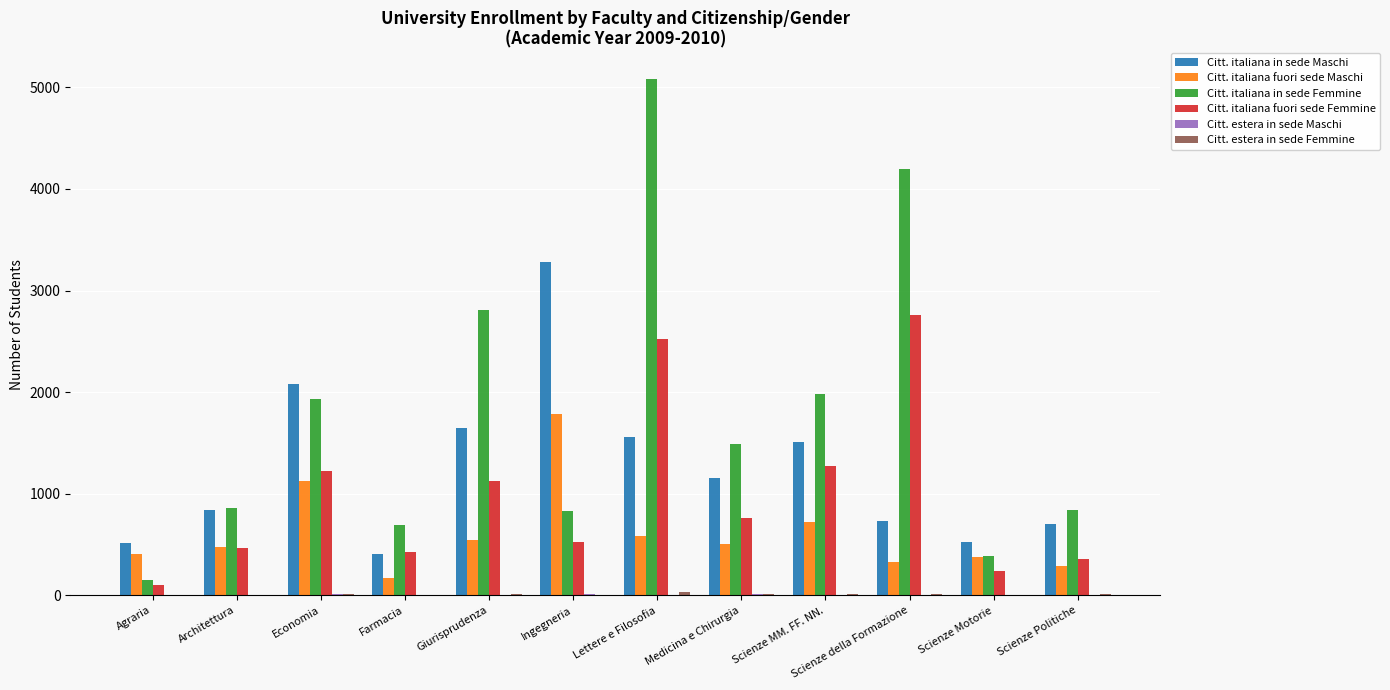

What is the maximum value for Citt. italiana fuori sede Maschi?

1784